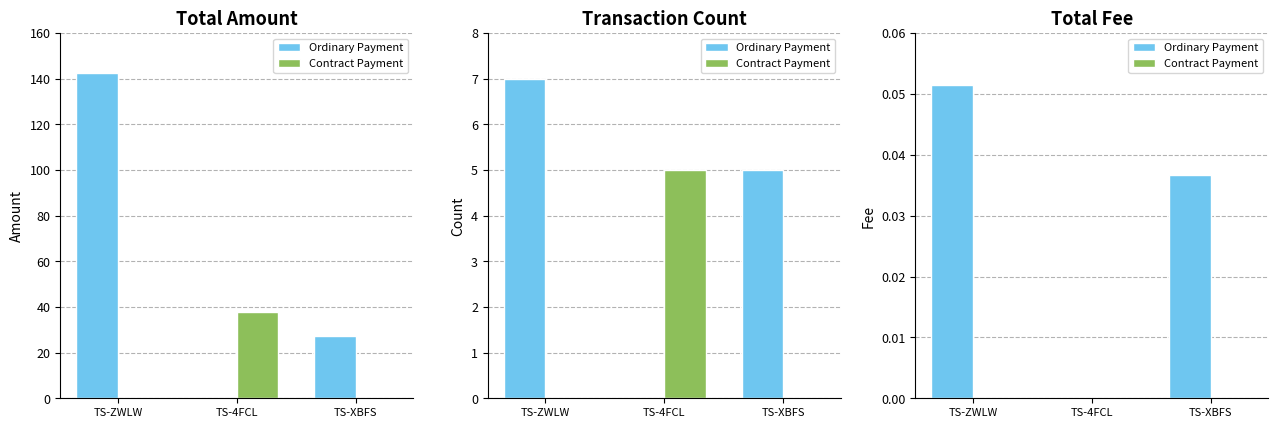

What is the label of the 1st bar from the left?

TS-ZWLW